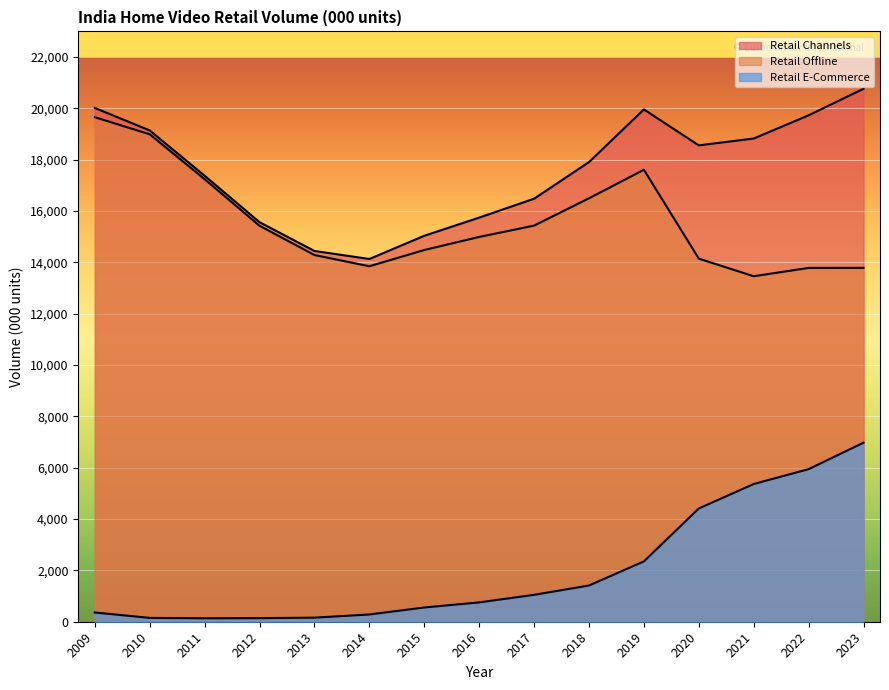

How many lines are shown in the chart?

3